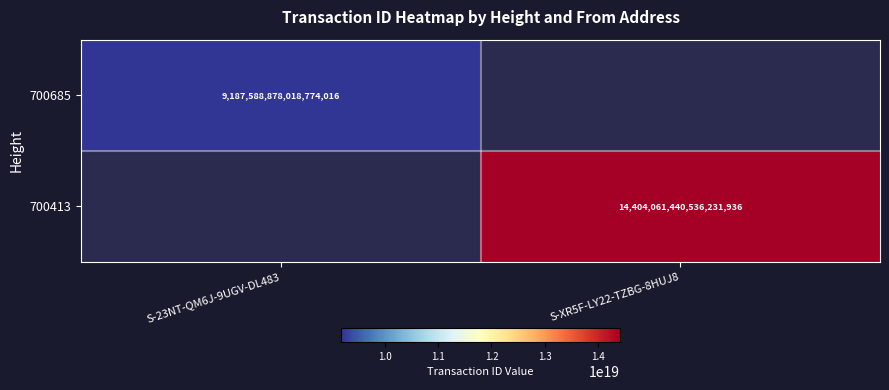

The value of 700685 at S-23NT-QM6J-9UGV-DL483 is 9187588878018774016. True or false?

True